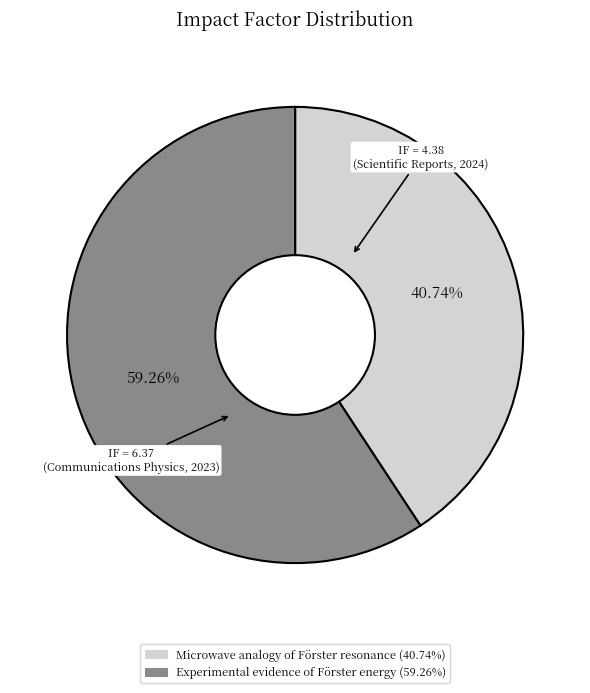

What percentage do Microwave analogy of Förster resonance and Experimental evidence of Förster energy together represent?

100.0%